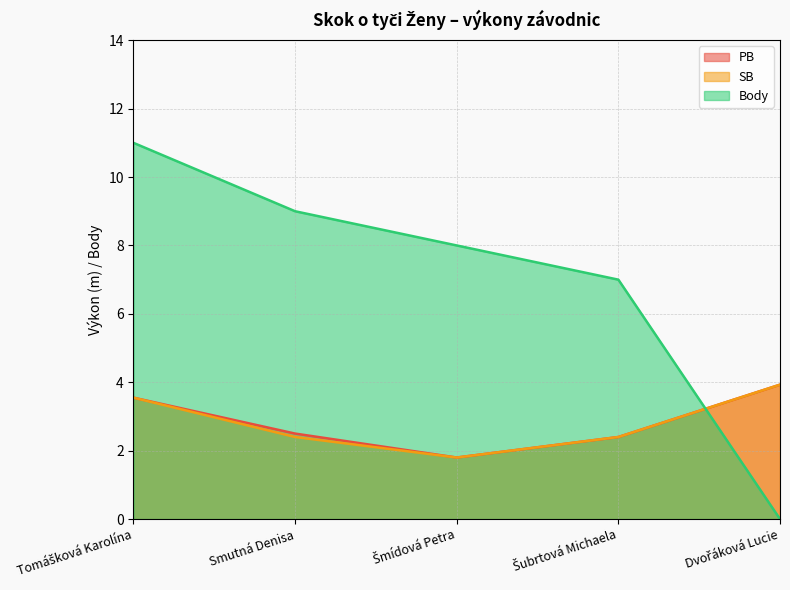

The value of PB at Smutná Denisa is 4.2. True or false?

False